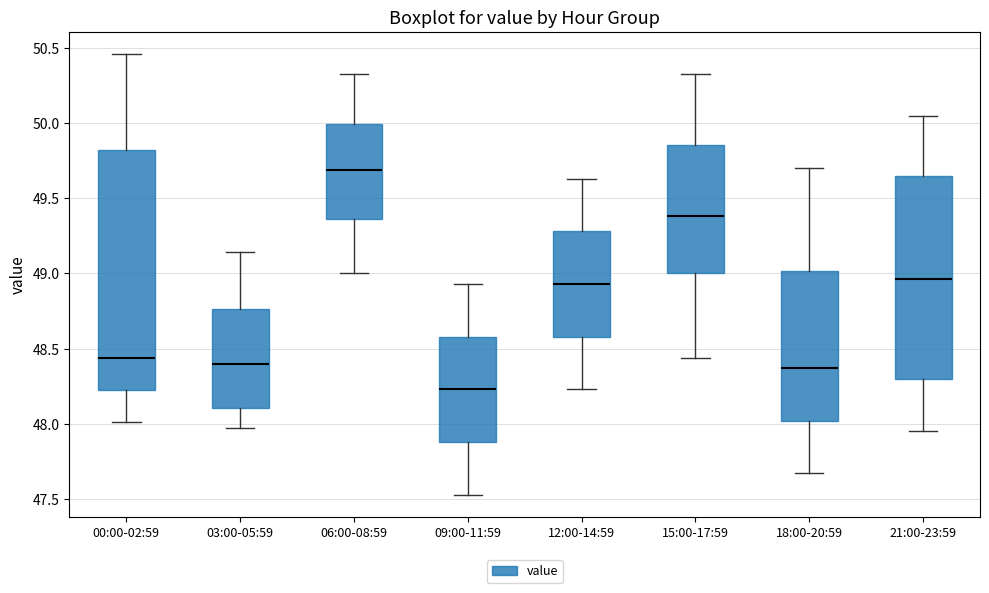

Reading left to right, read every box against the y-axis: the position of its median line, the range the box covers, and the ends of its whiskers. The values are not printed on the chart, so give them approximately, as read against the axis.

00:00-02:59: median 48.45, box 48.25 to 49.80, whiskers 48.00 to 50.45
03:00-05:59: median 48.40, box 48.10 to 48.75, whiskers 47.95 to 49.15
06:00-08:59: median 49.70, box 49.35 to 50.00, whiskers 49.00 to 50.35
09:00-11:59: median 48.25, box 47.90 to 48.60, whiskers 47.55 to 48.95
12:00-14:59: median 48.95, box 48.60 to 49.30, whiskers 48.25 to 49.65
15:00-17:59: median 49.40, box 49.00 to 49.85, whiskers 48.45 to 50.35
18:00-20:59: median 48.35, box 48.00 to 49.00, whiskers 47.65 to 49.70
21:00-23:59: median 48.95, box 48.30 to 49.65, whiskers 47.95 to 50.05